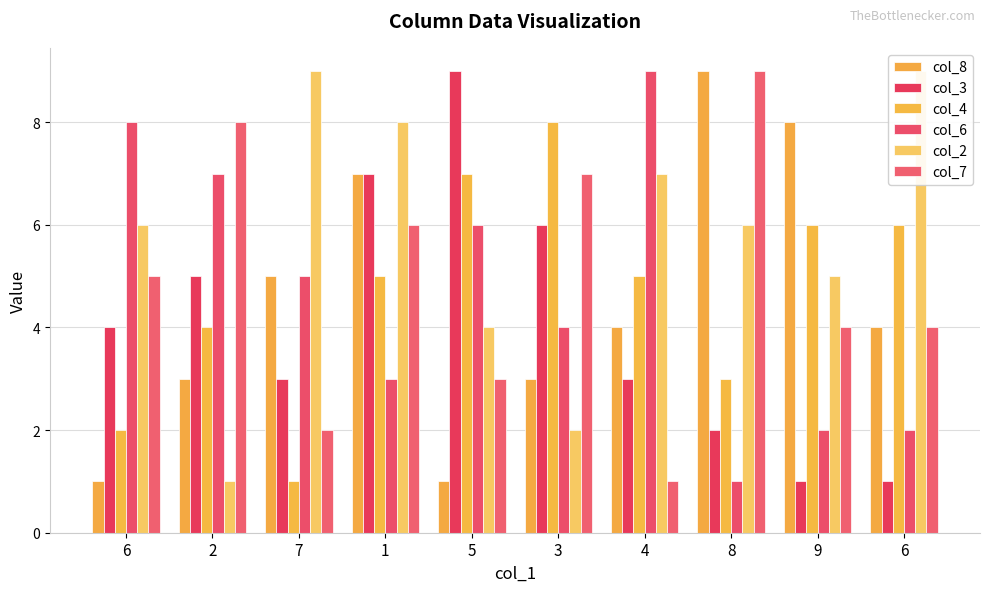

What is the label of the 1st bar from the right?

6